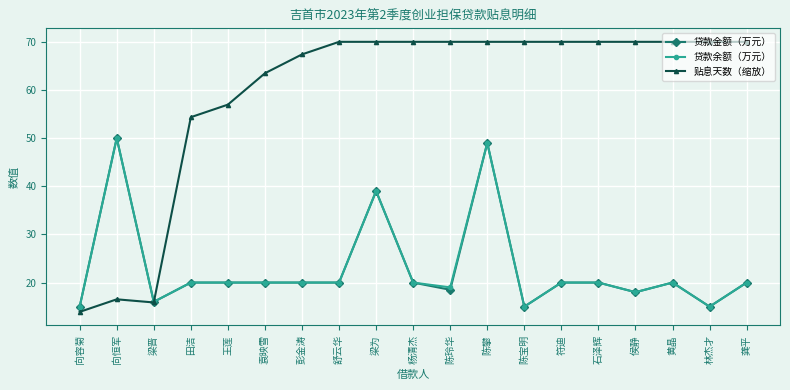

The value of 贷款金额（万元） at 梁晋 is 16.0. True or false?

True